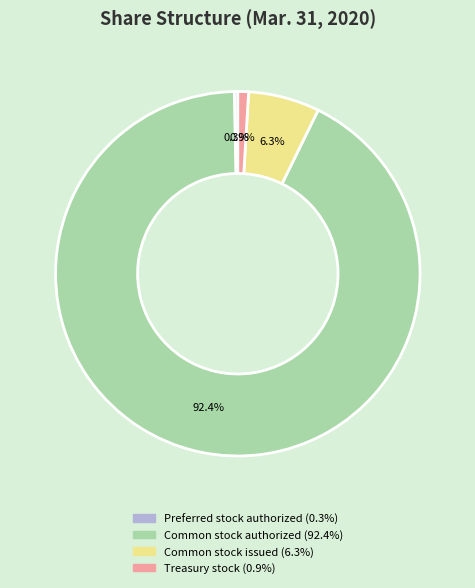

Count the number of slices in the pie.

4